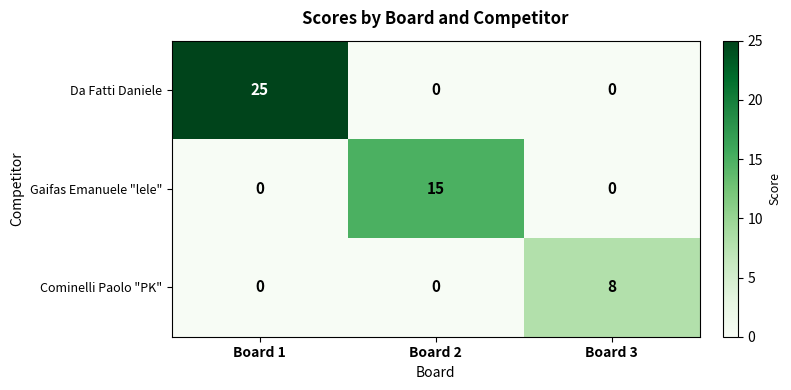

At how many categories does at least one series exceed 9?

2